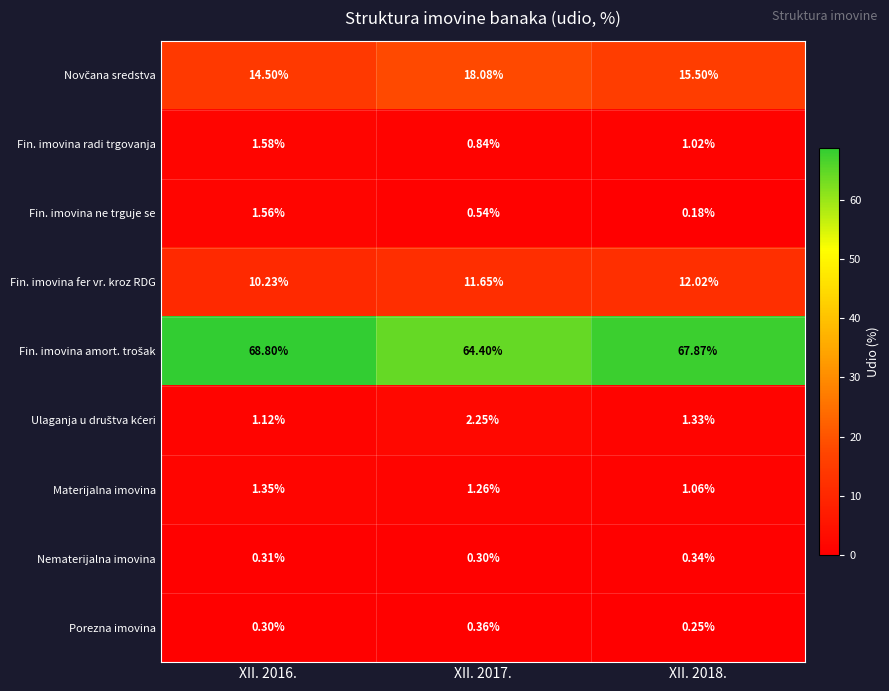

Count the number of data series in this chart.

9